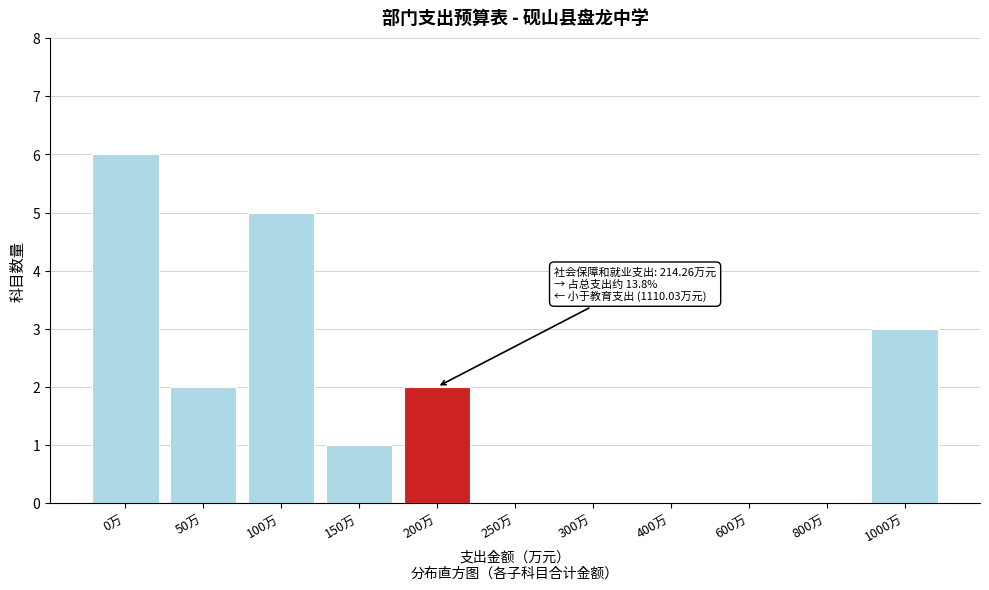

Reading left to right, transcribe all the data shown in this chart.

0万=6	50万=2	100万=5	150万=1	200万=2	250万=0	300万=0	400万=0	600万=0	800万=0	1000万=3